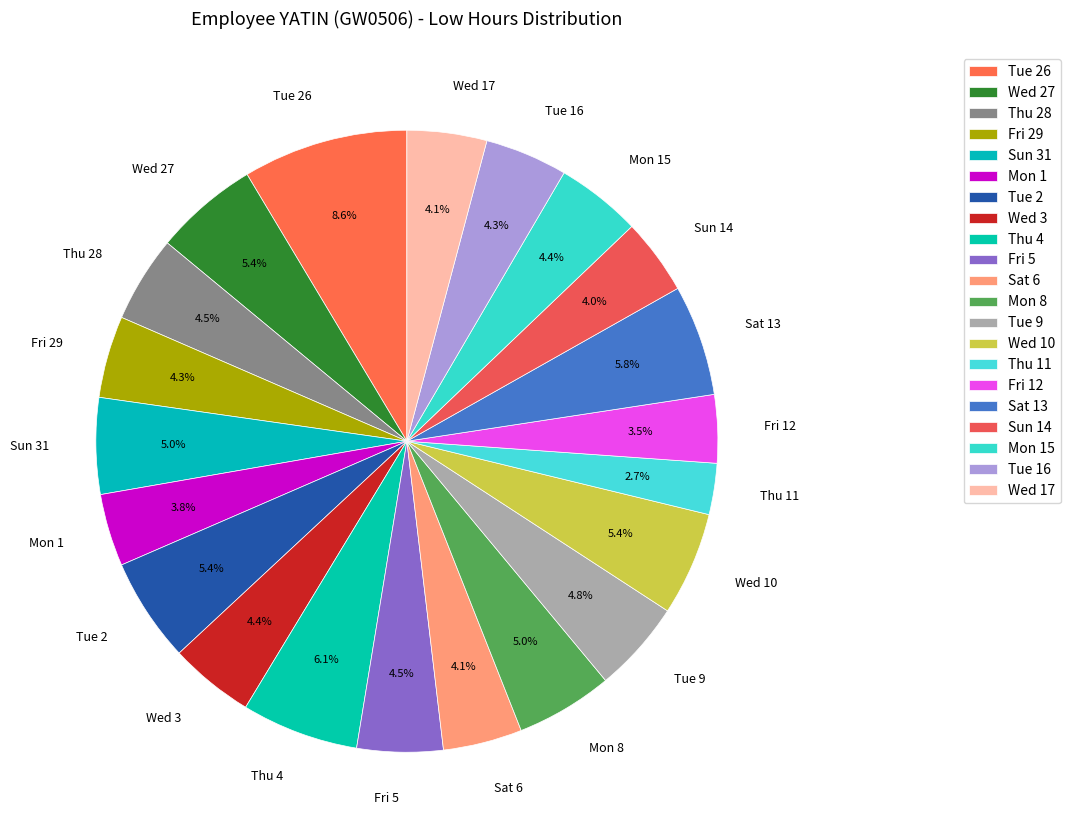

The Wed 10 slice represents 5% of the pie. True or false?

True